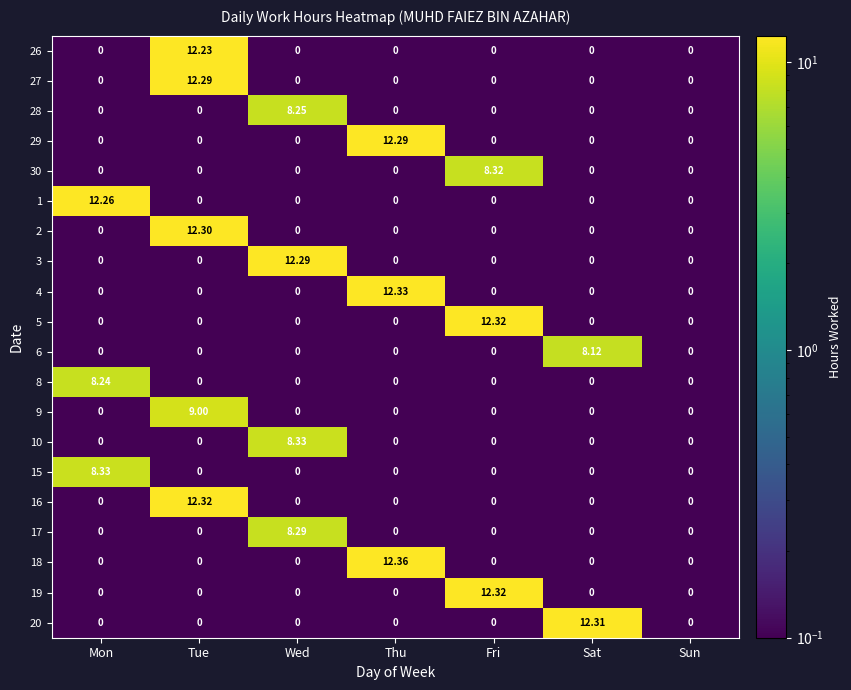

Is the value of 6 at Sun greater than the value of 5 at Tue?

No